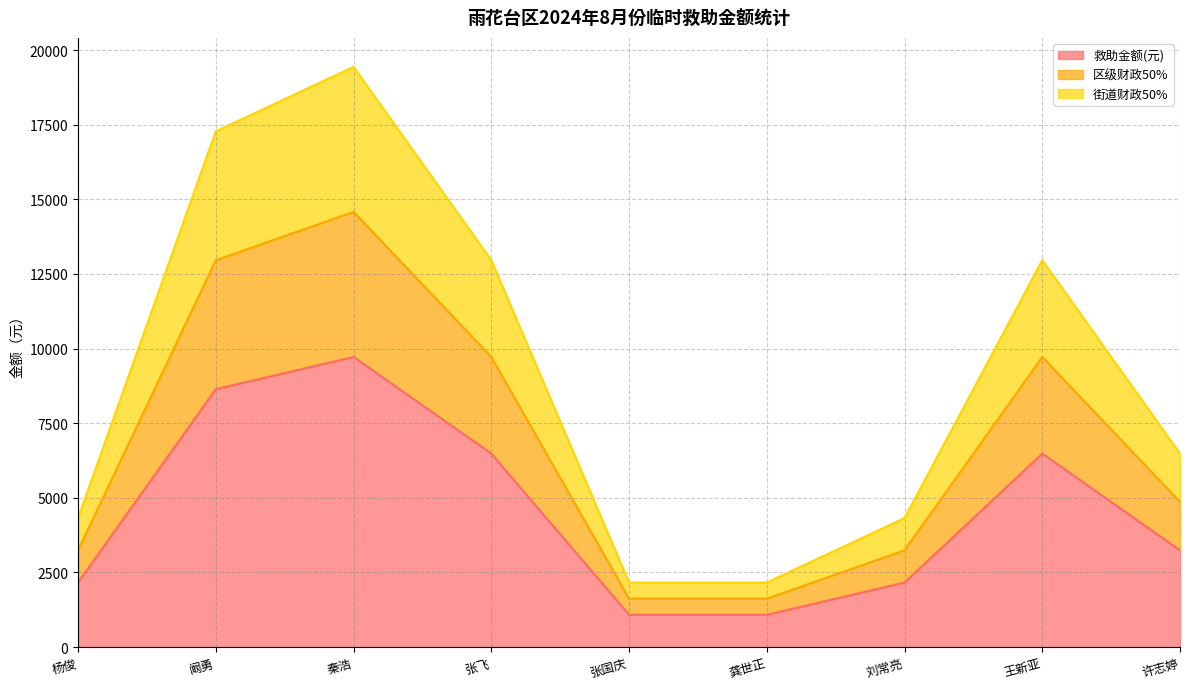

True or false: 街道财政50% has a value of 3566 at 张飞.

False